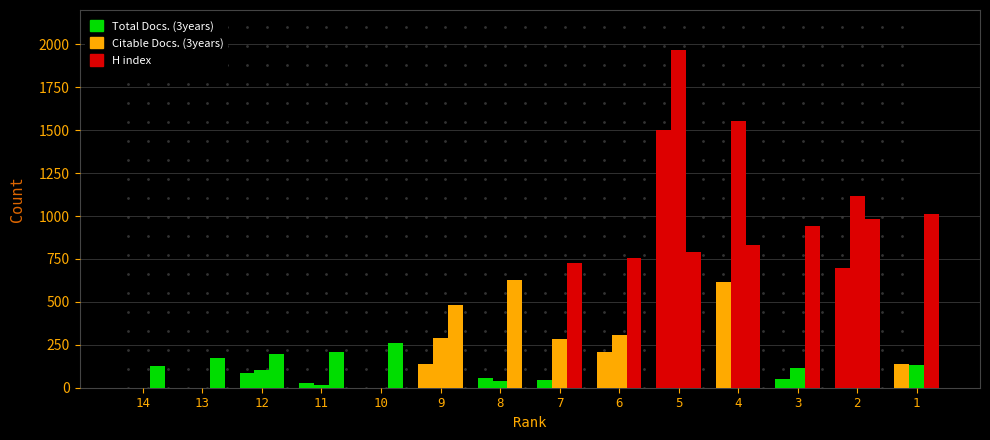

Count the number of data series in this chart.

3